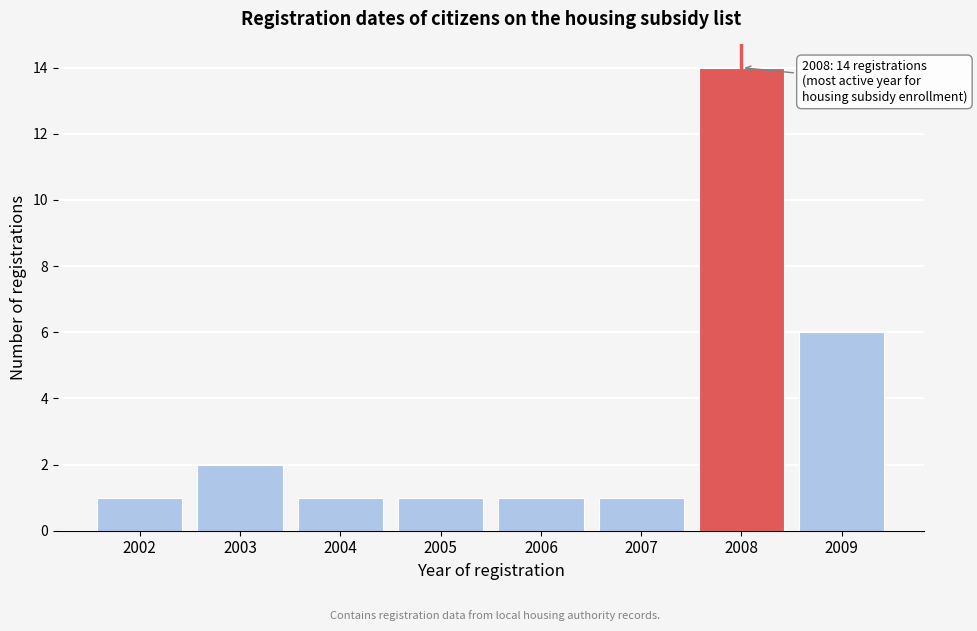

Reading left to right, transcribe all the data shown in this chart.

1	2	1	1	1	1	14	6